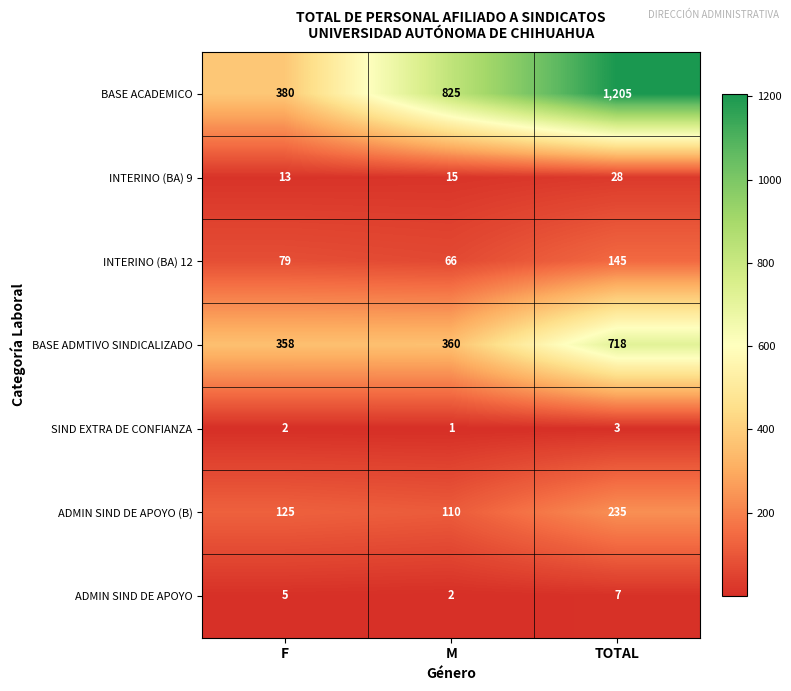

At which label does ADMIN SIND DE APOYO reach its peak?

TOTAL